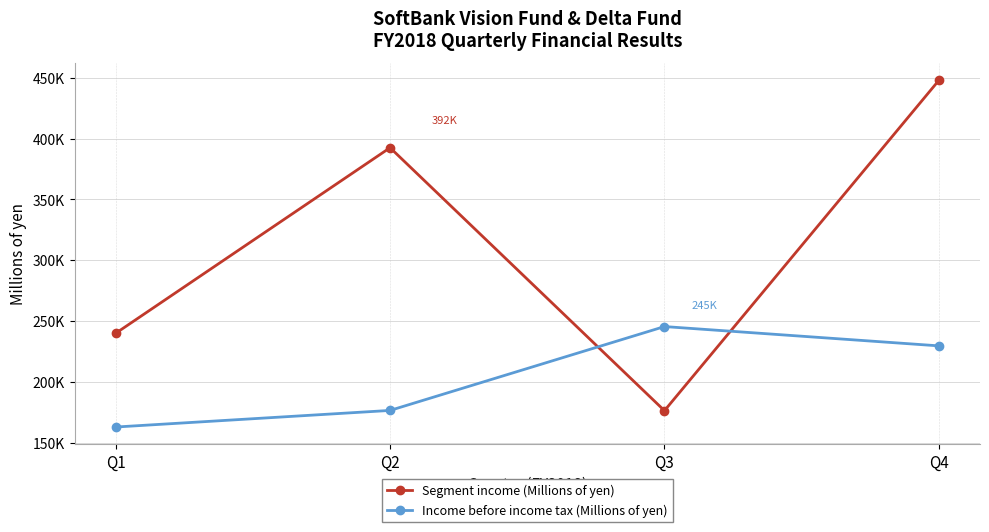

Where does the Segment income (Millions of yen) series first go above 392490?

Q4